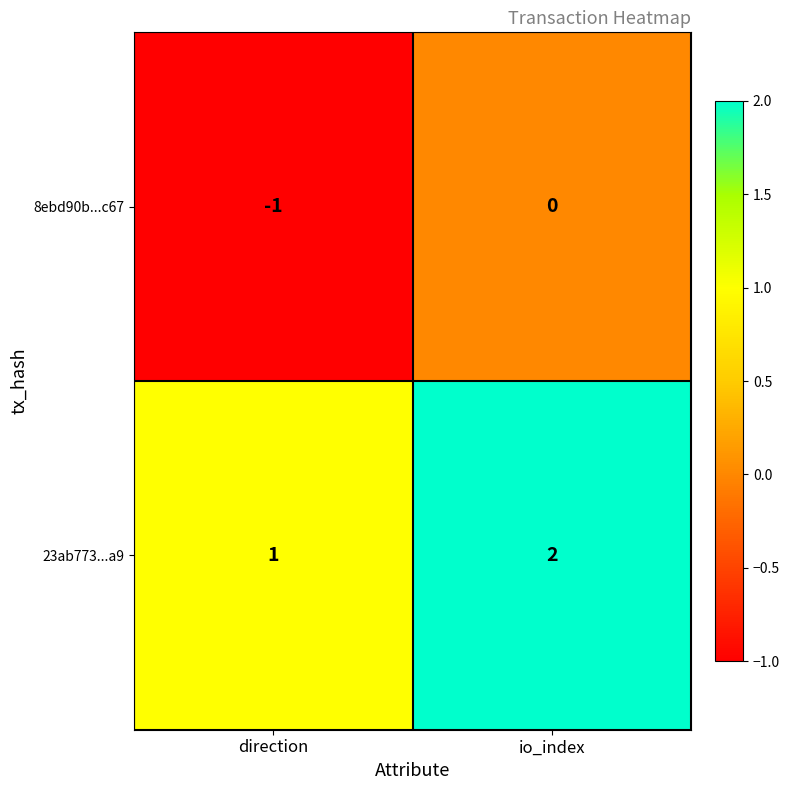

List the labels in order of 23ab773...a9 value, smallest first.

direction, io_index